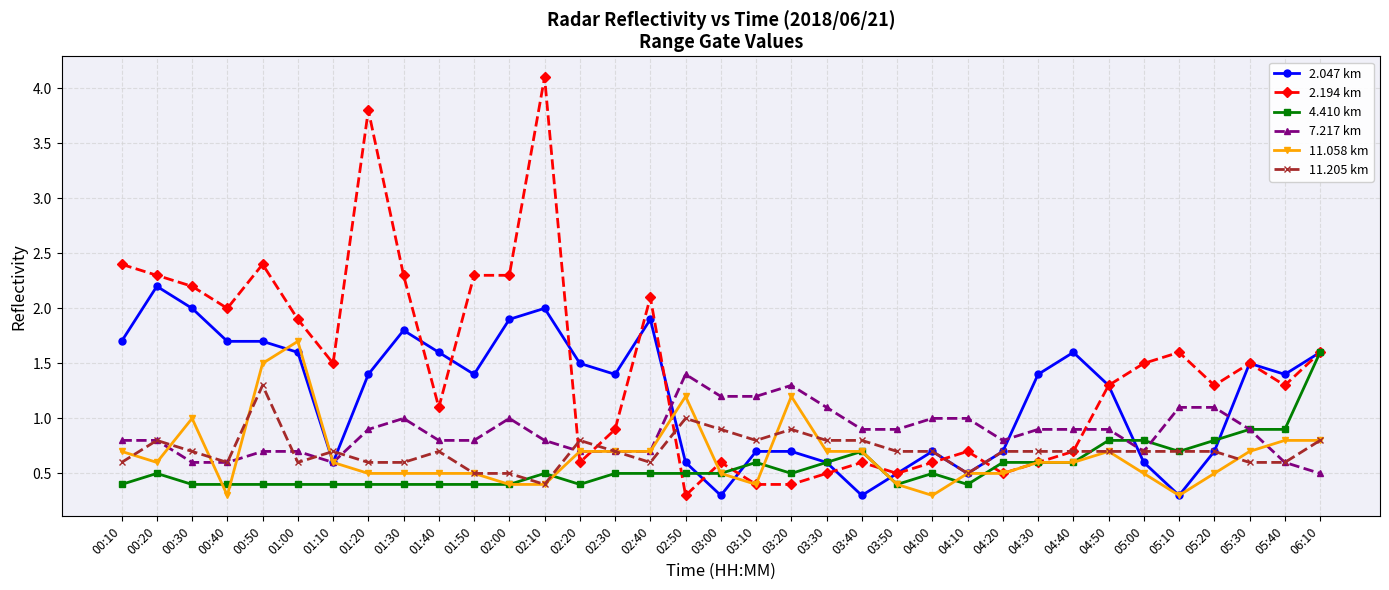

What is the sum of all 7.217 km values?

30.6